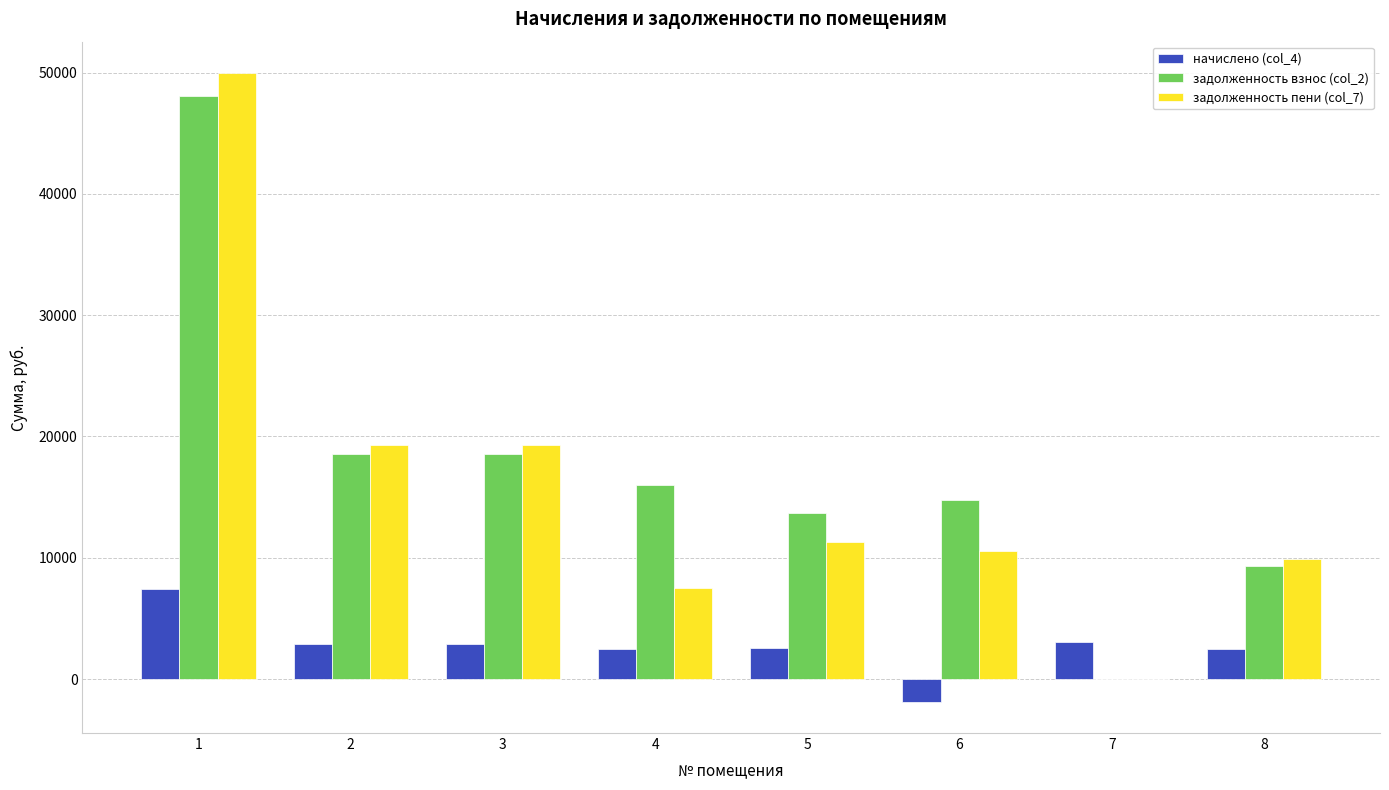

Which series has the largest total across all categories?

задолженность взнос (col_2)